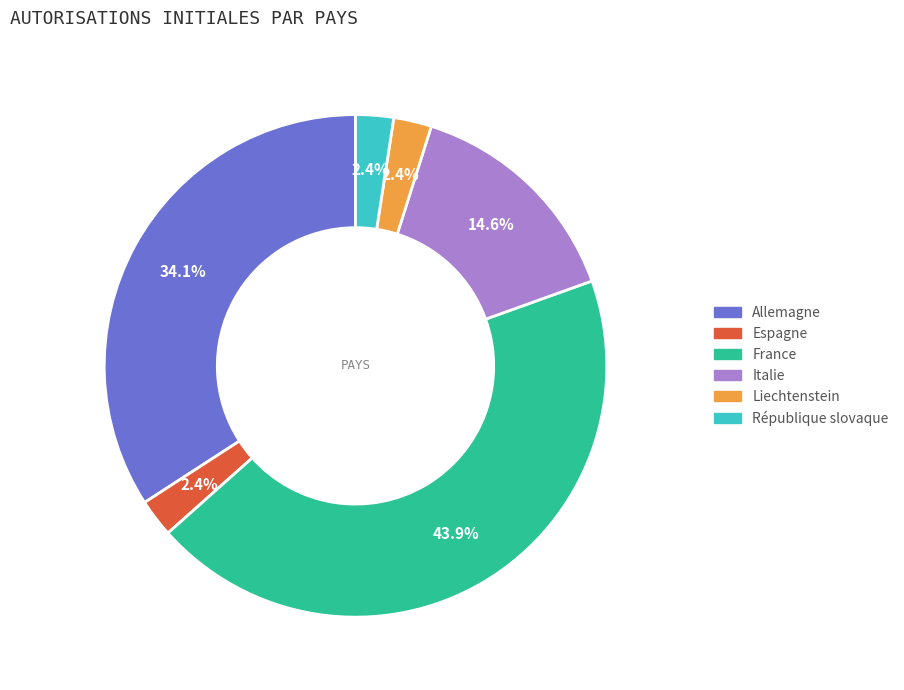

Is there any slice that represents more than half of the pie?

No